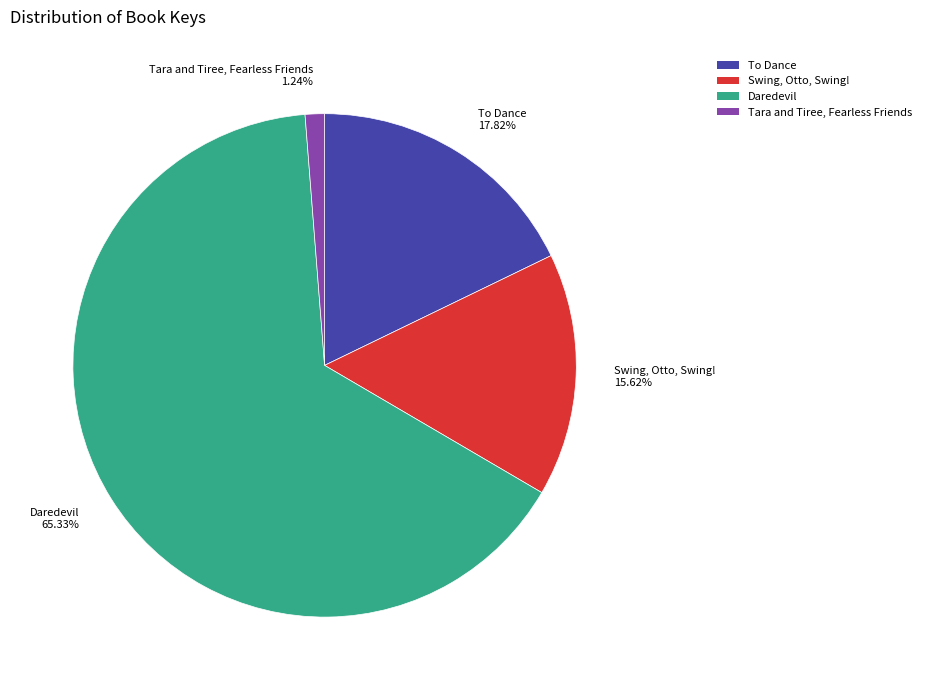

Does Daredevil represent more than half of the total?

Yes